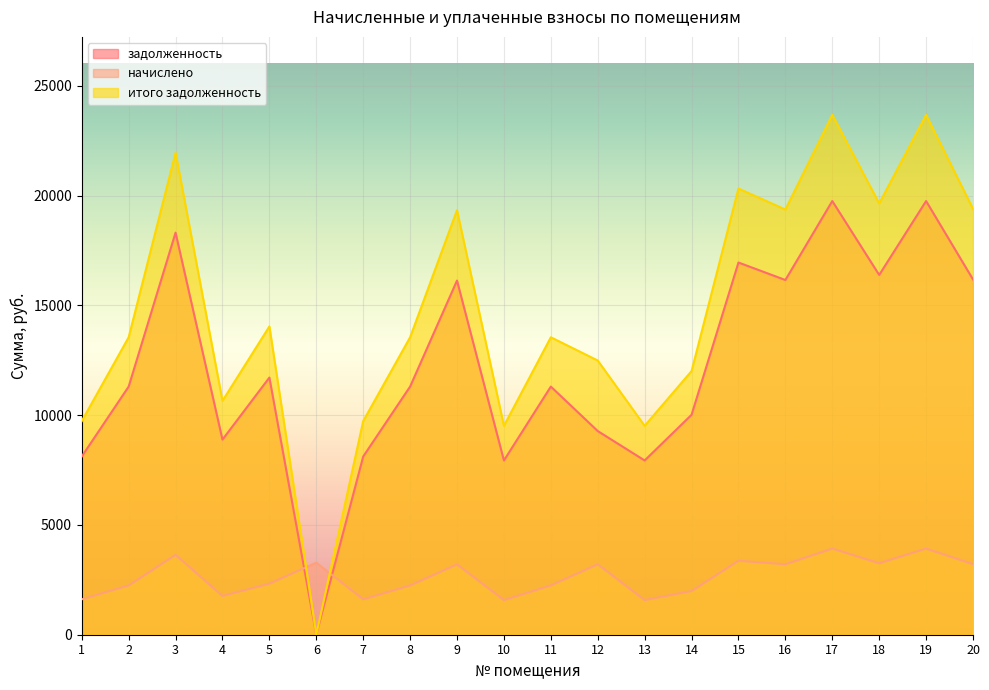

How many lines are shown in the chart?

3